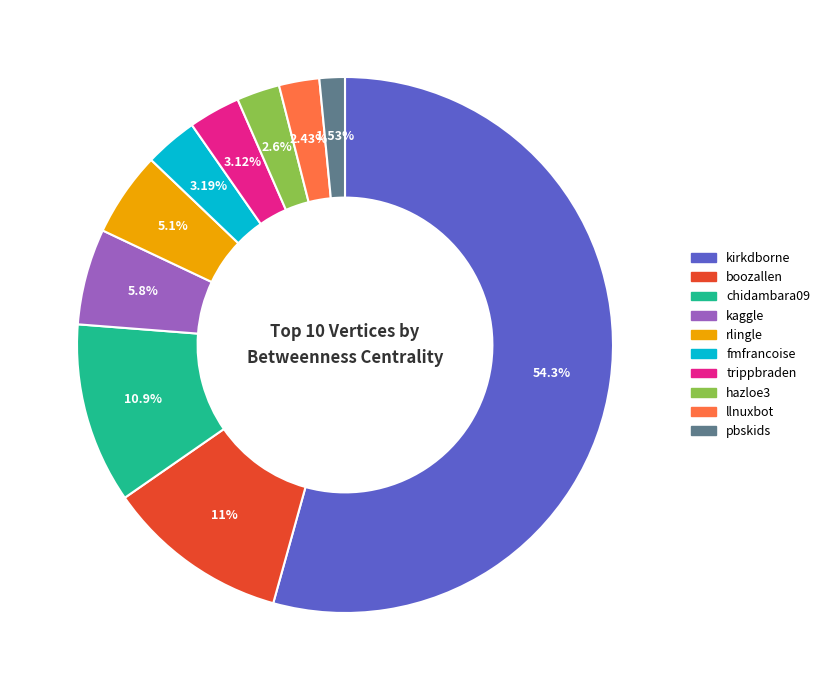

Which category has the biggest portion of the pie?

kirkdborne